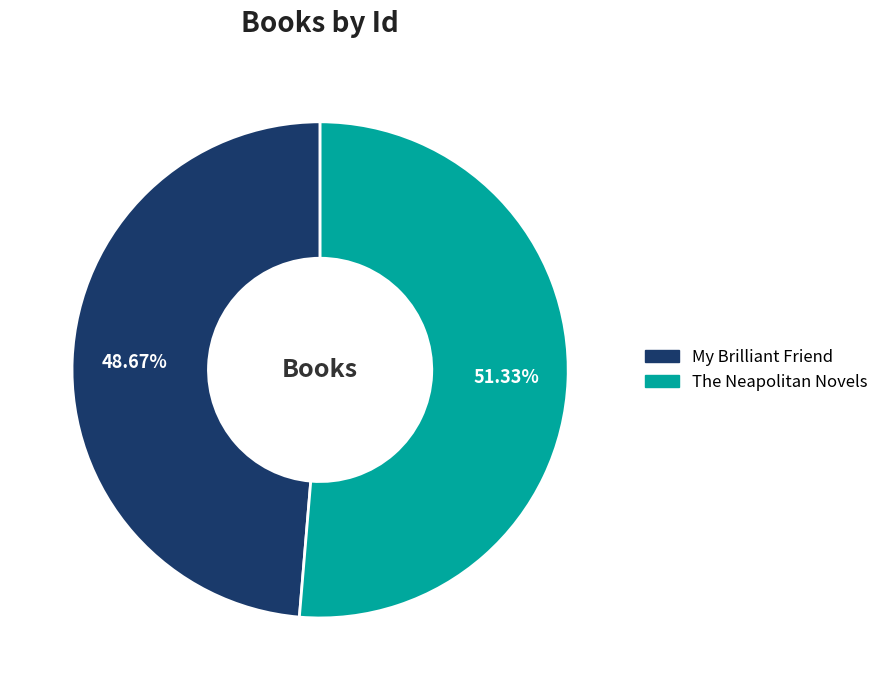

What is the majority slice?

The Neapolitan Novels